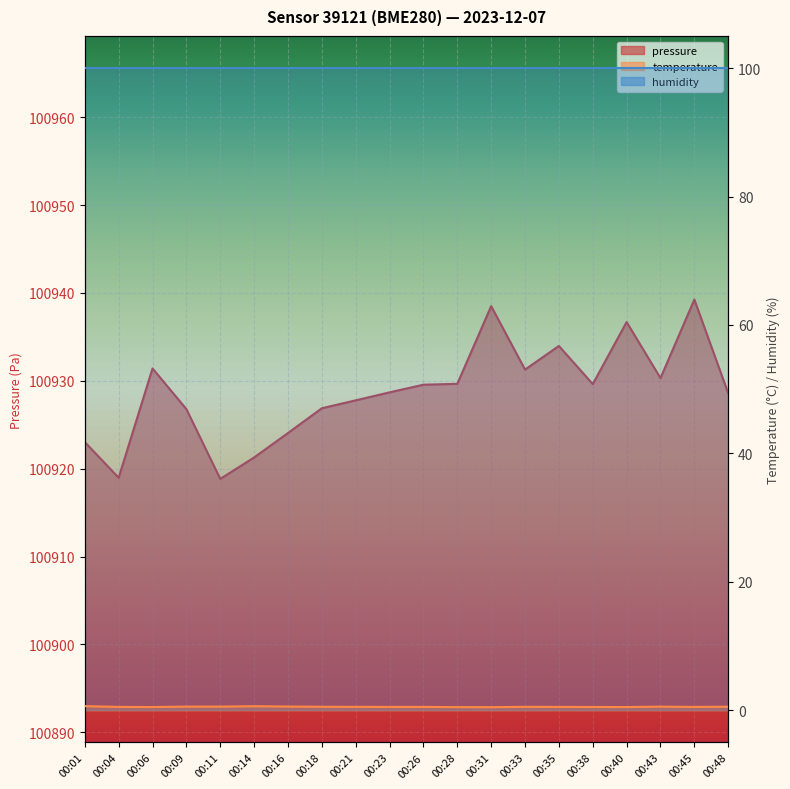

What is the value of the temperature point at the 13th from the left?

0.5